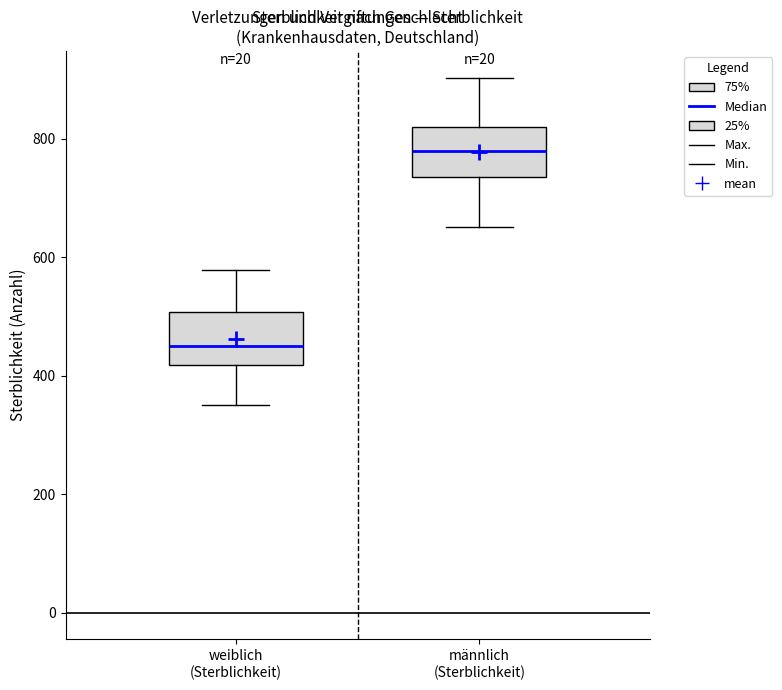

Reading left to right, transcribe this box plot: for each box, give where its median line is, the range the box spans, and where its two whiskers end, as read against the y-axis. The values are not printed on the chart, so give them approximately, as read against the axis.

weiblich (Sterblichkeit): median 460, box 420 to 500, whiskers 360 to 580
männlich (Sterblichkeit): median 780, box 740 to 820, whiskers 660 to 900